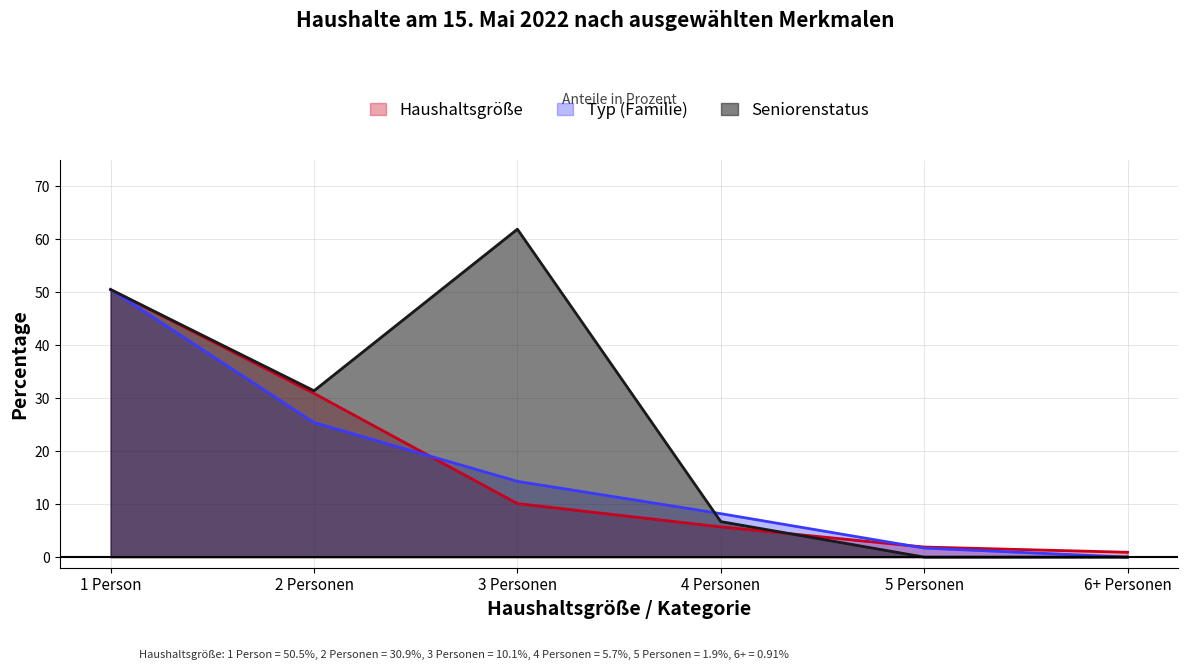

Rank the series by their maximum value, from highest to lowest.

Seniorenstatus, Haushaltsgröße, Typ (Familie)